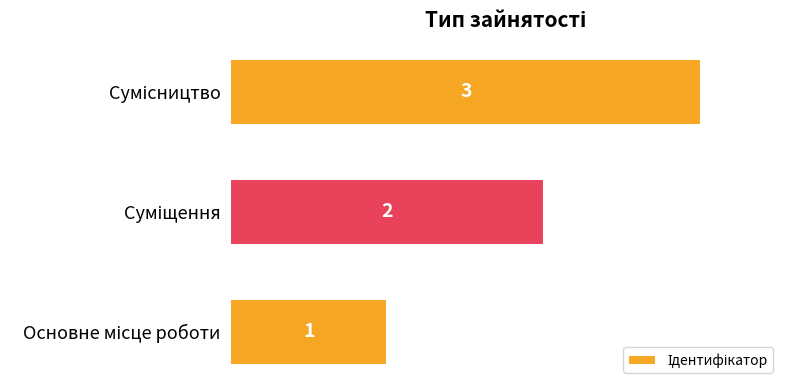

How many values are between 1 and 3?

3